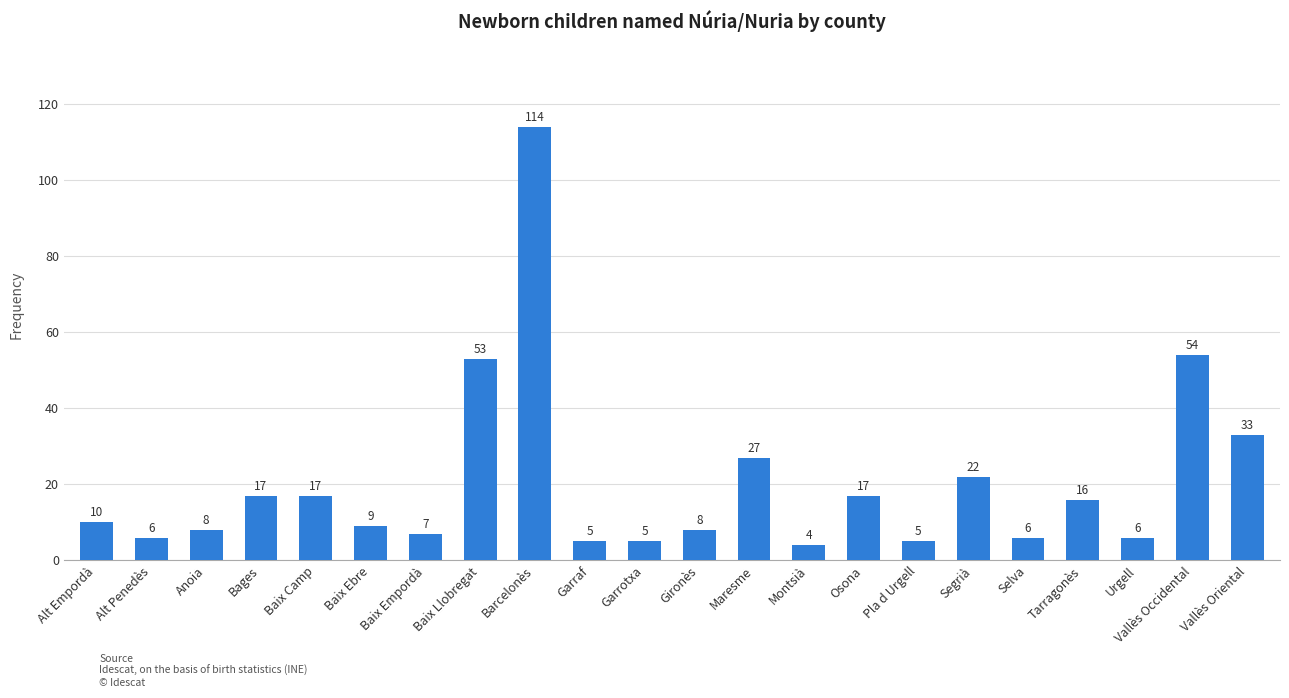

What is the minimum value shown in the chart?

4